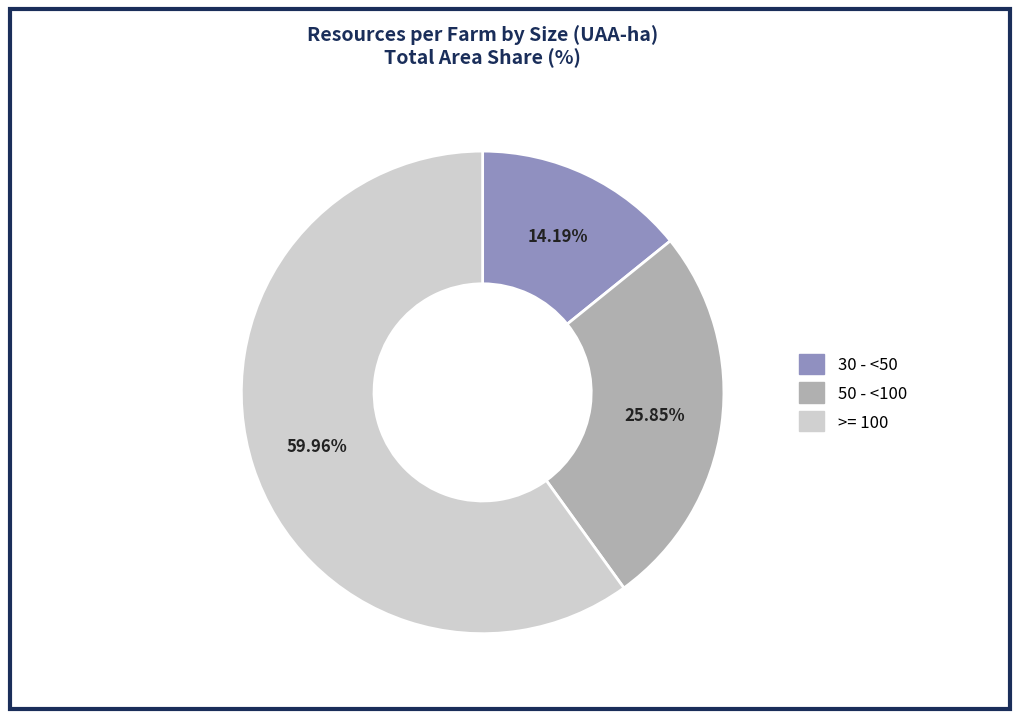

Count the number of slices in the pie.

3